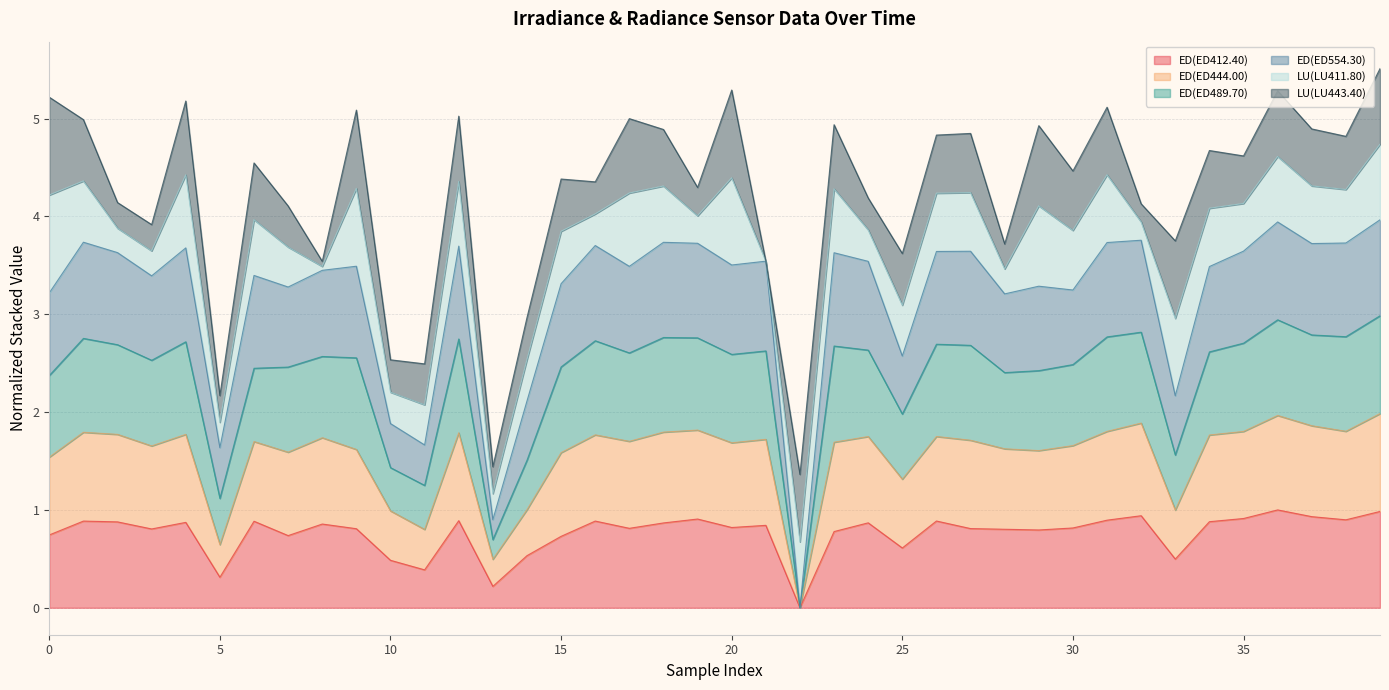

What is the maximum value for ED(ED412.40)?

1.0